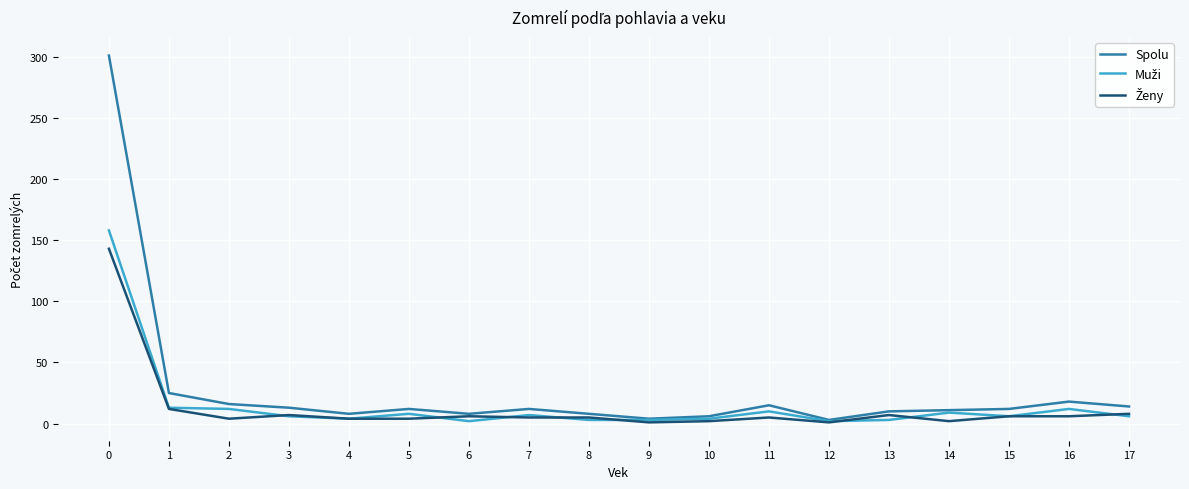

The value of Spolu at 0 is 301. True or false?

True